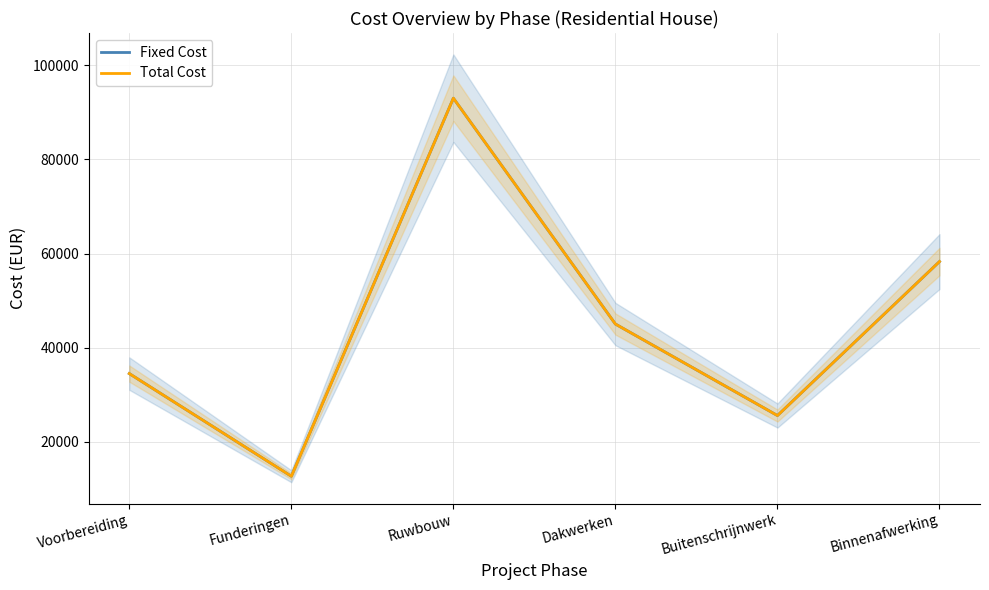

What position from the left is Ruwbouw?

3